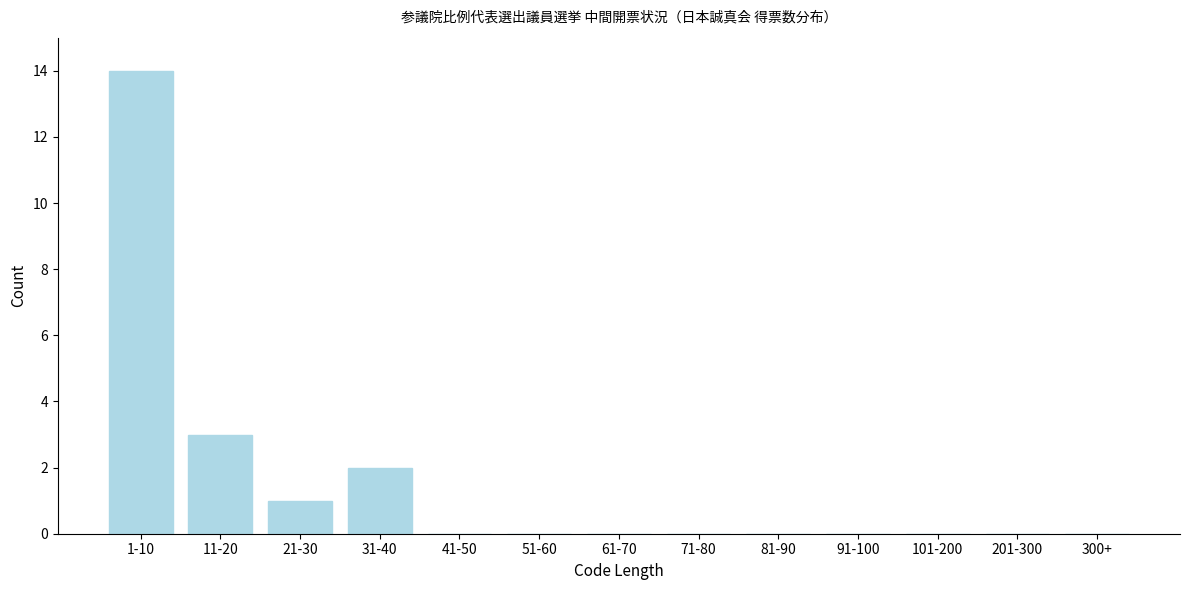

Reading left to right, list all the values displayed in this chart.

1-10=14	11-20=3	21-30=1	31-40=2	41-50=0	51-60=0	61-70=0	71-80=0	81-90=0	91-100=0	101-200=0	201-300=0	300+=0